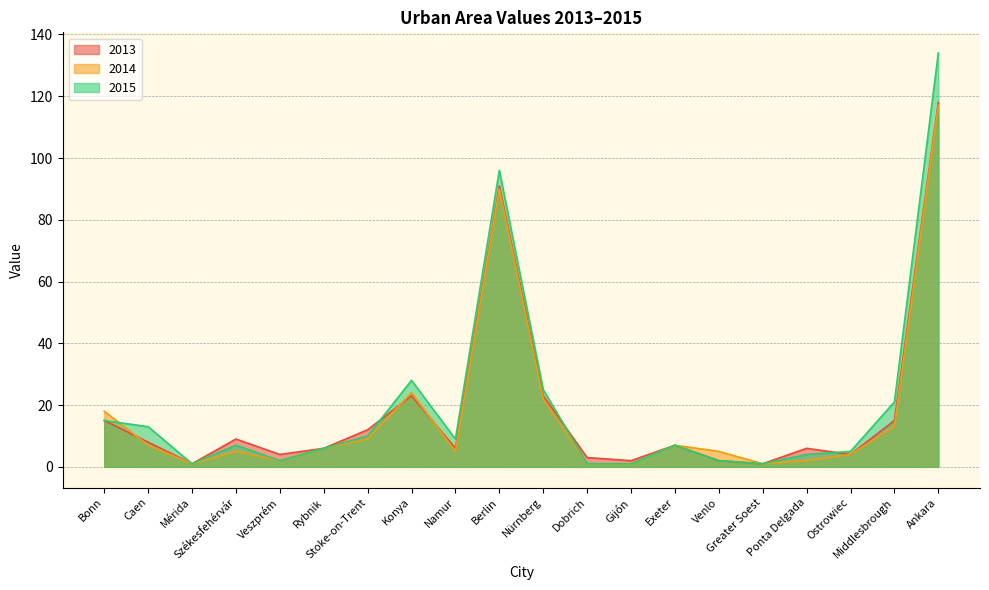

What is the label of the 18th point from the right?

Mérida